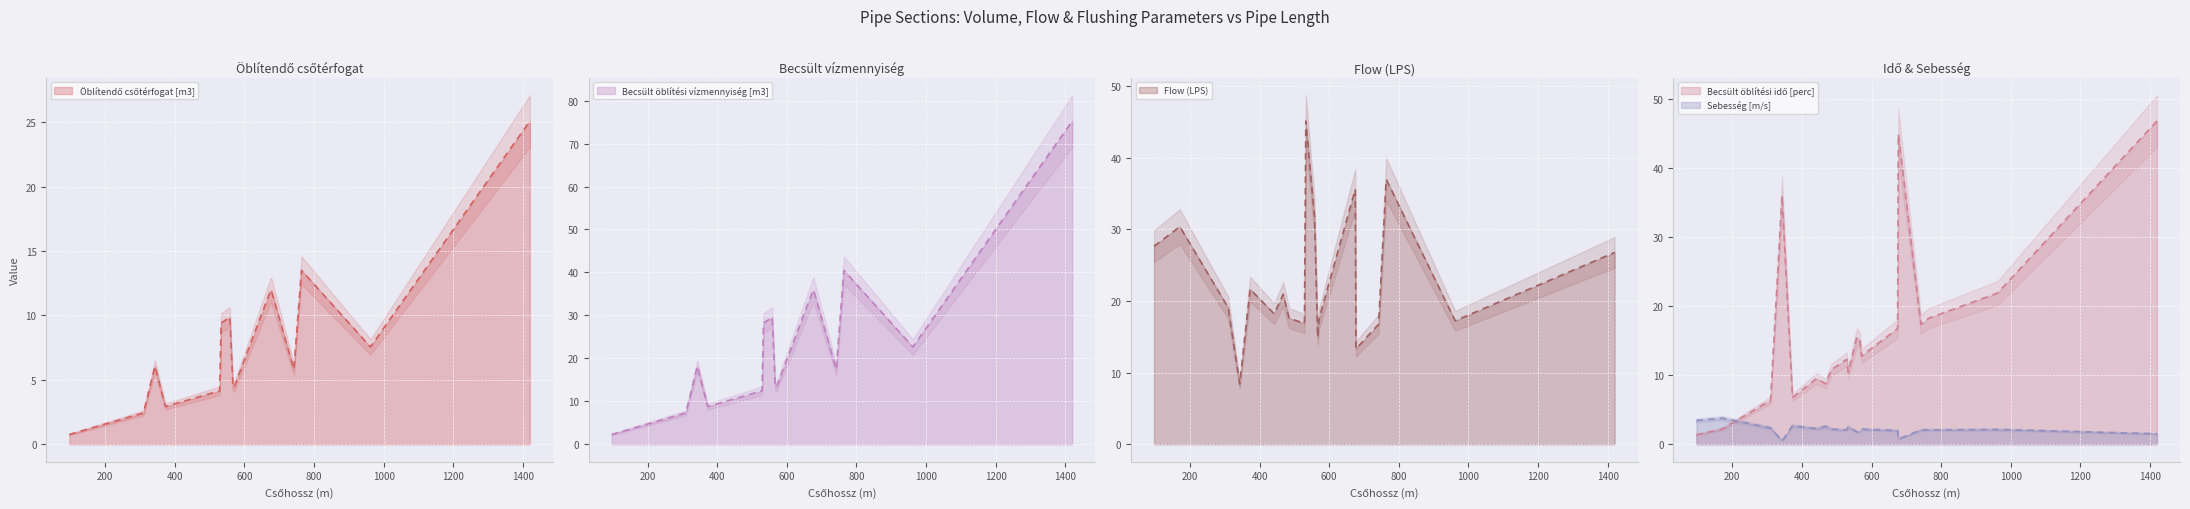

In Becsült öblítési idő [perc], how many points are lower than both neighbors (excluding endpoints)?

5